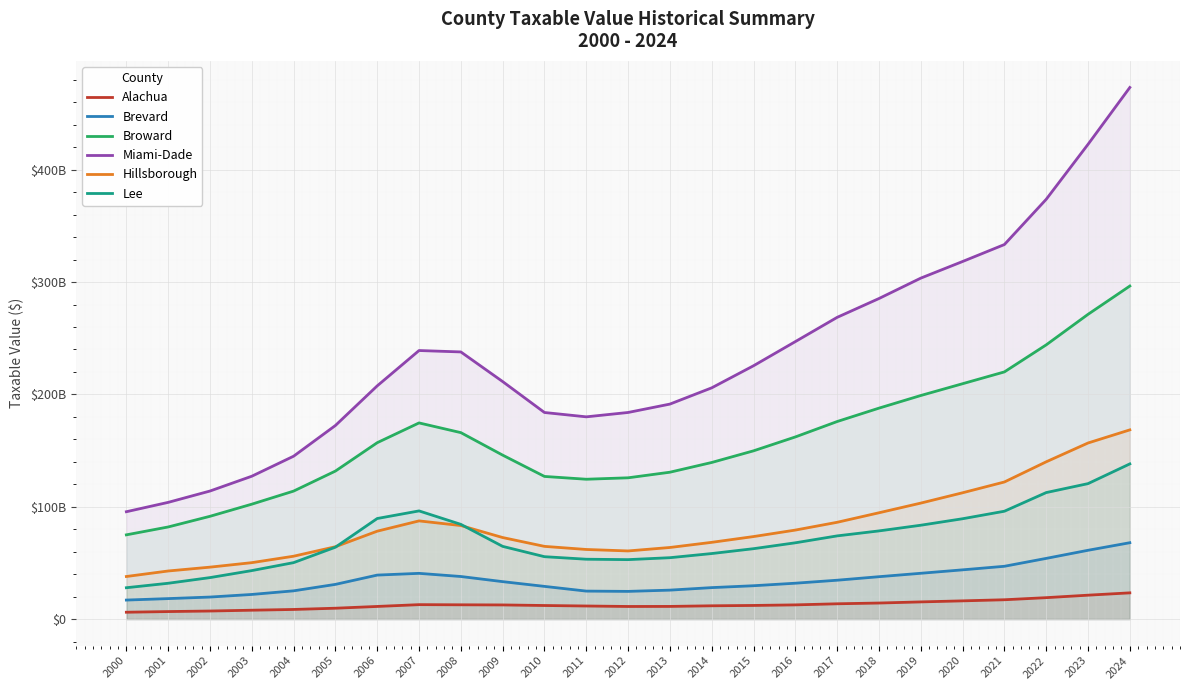

What is the difference between the Hillsborough values at 2018 and 2017?

8472630045